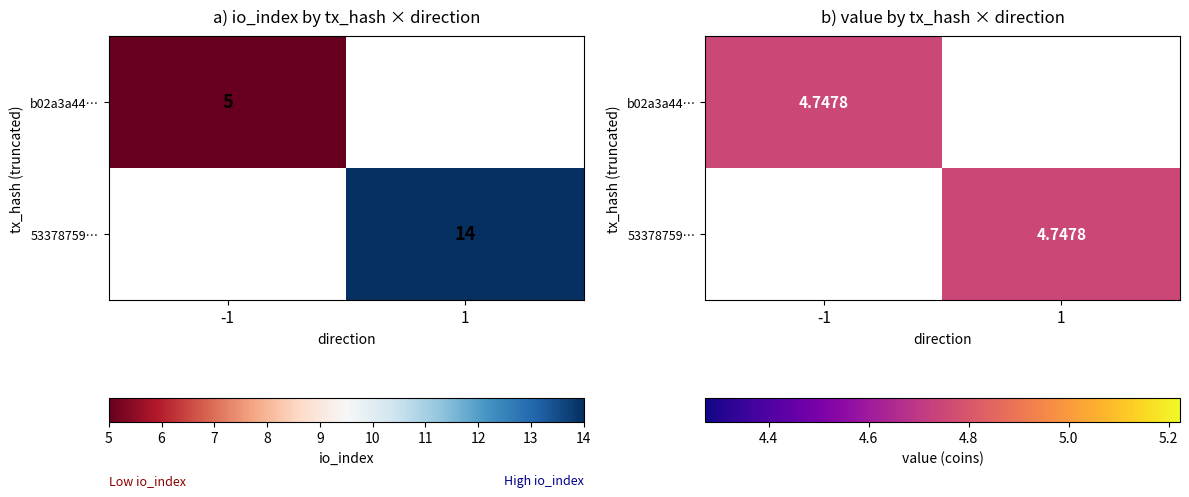

Rank the series by their average value, from highest to lowest.

53378759c7526be5486af4a8bae2a9627a0b993, b02a3a44a6e208e2fafc2b4ad7b626162613433